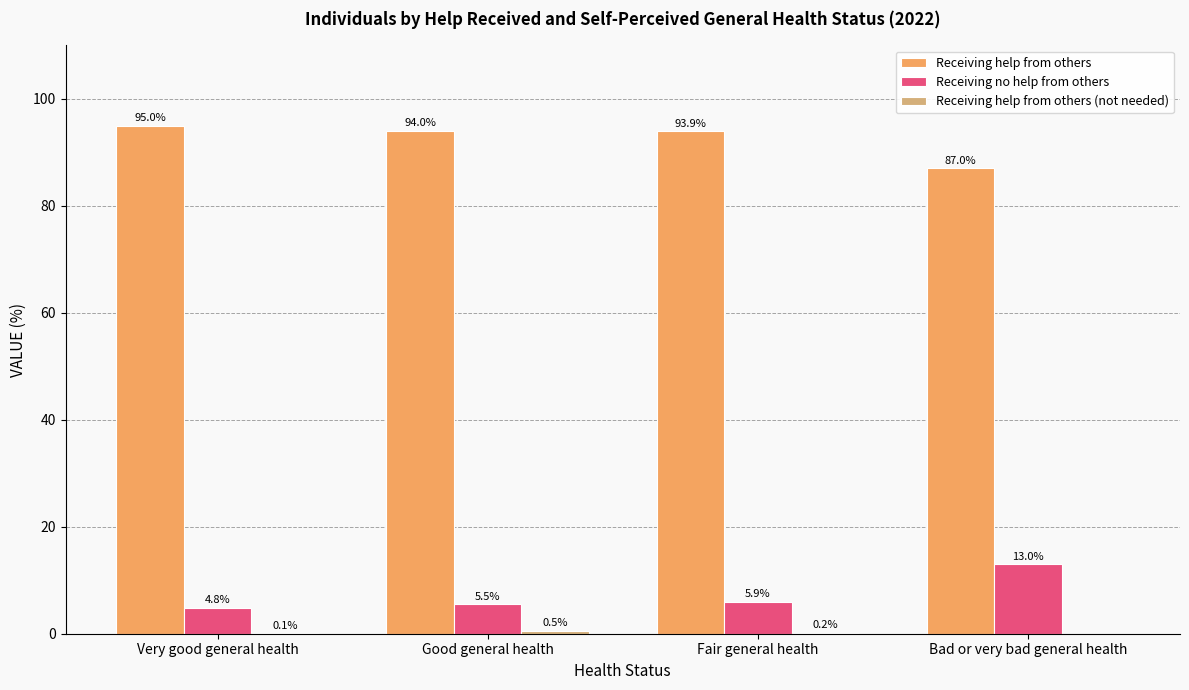

At which label does Receiving help from others reach its peak?

Very good general health